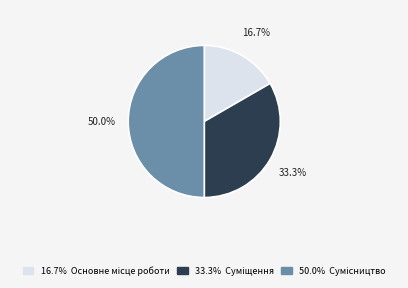

How many slices are in this pie chart?

3